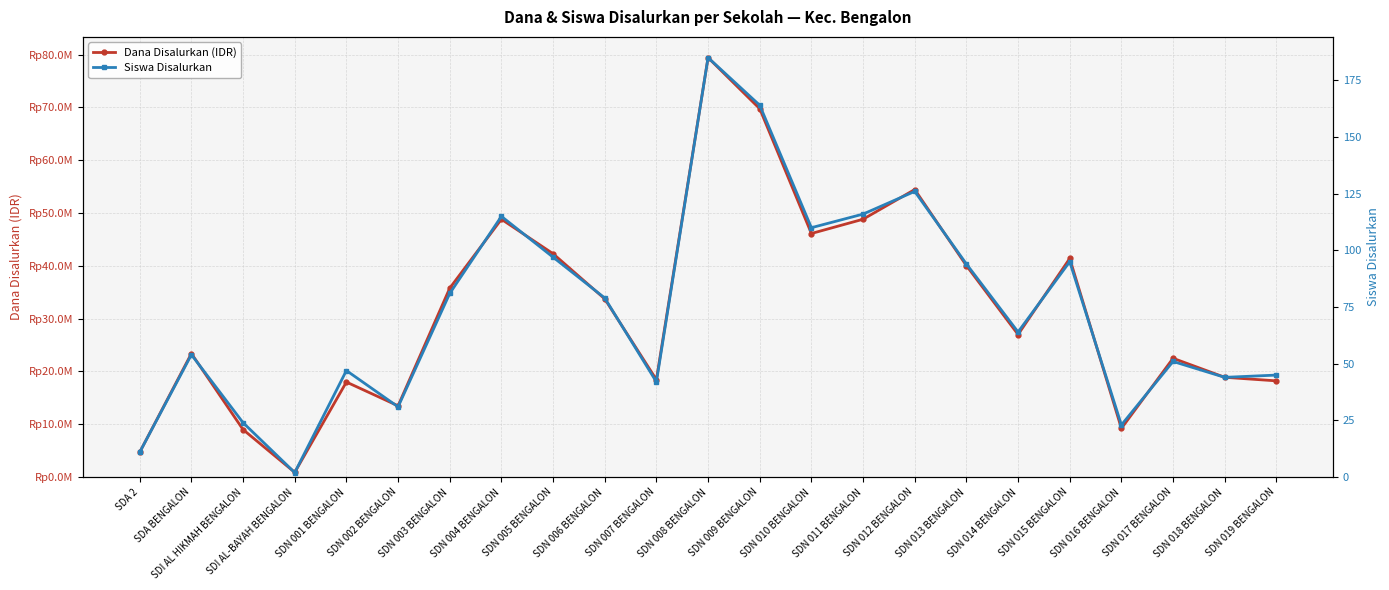

What is the highest value of the Dana Disalurkan (IDR) series?

79425000